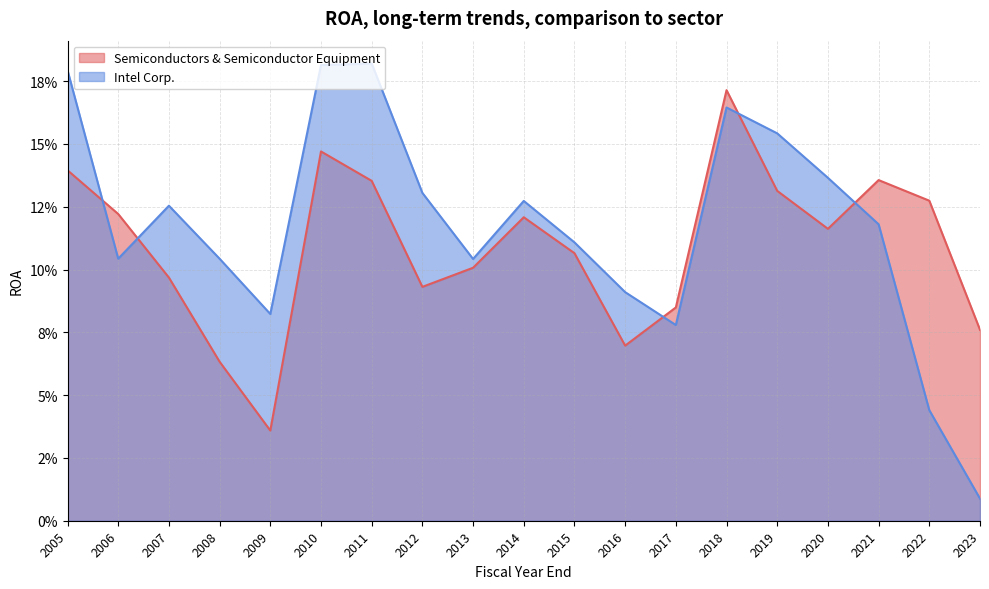

How many interior local valleys does the Semiconductors & Semiconductor Equipment series have?

4